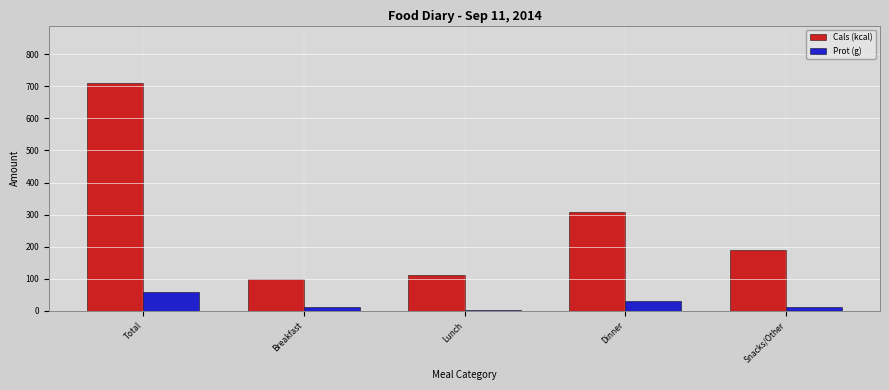

Which series has the largest total across all categories?

Cals (kcal)